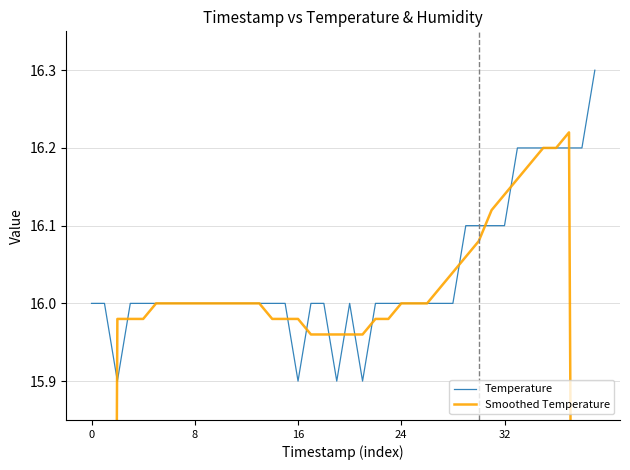

At which category is the sum across all series the highest?

37